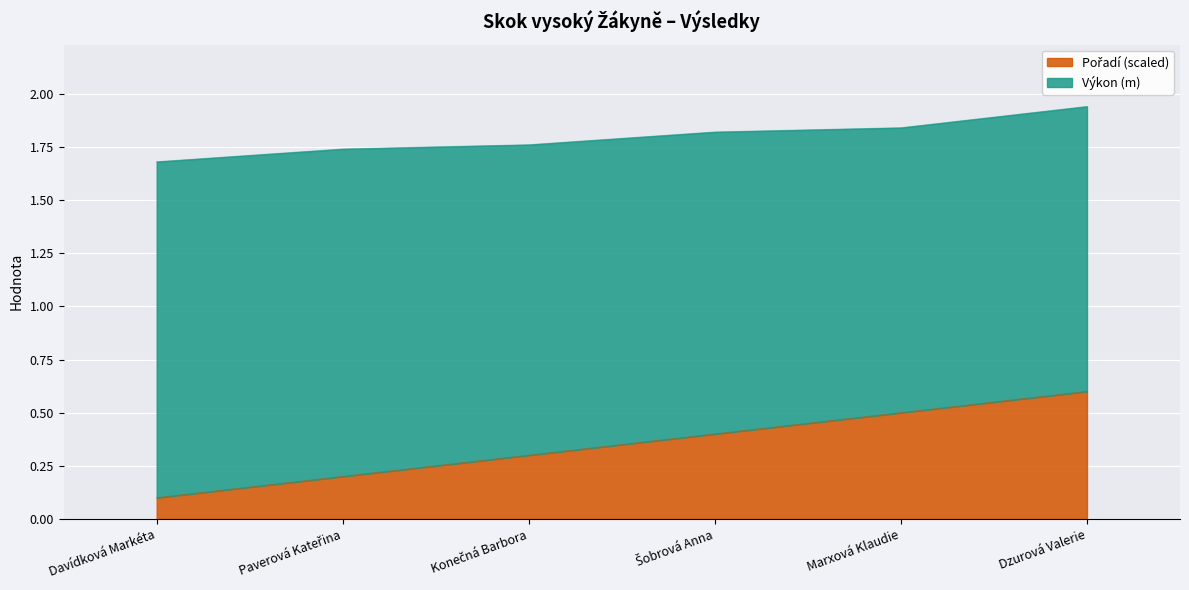

What is the sum of all values?

2.1